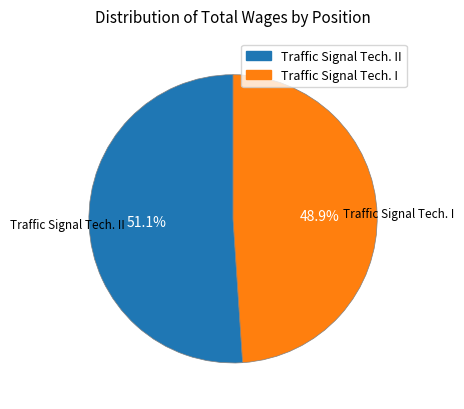

Does any single category account for the majority?

Yes